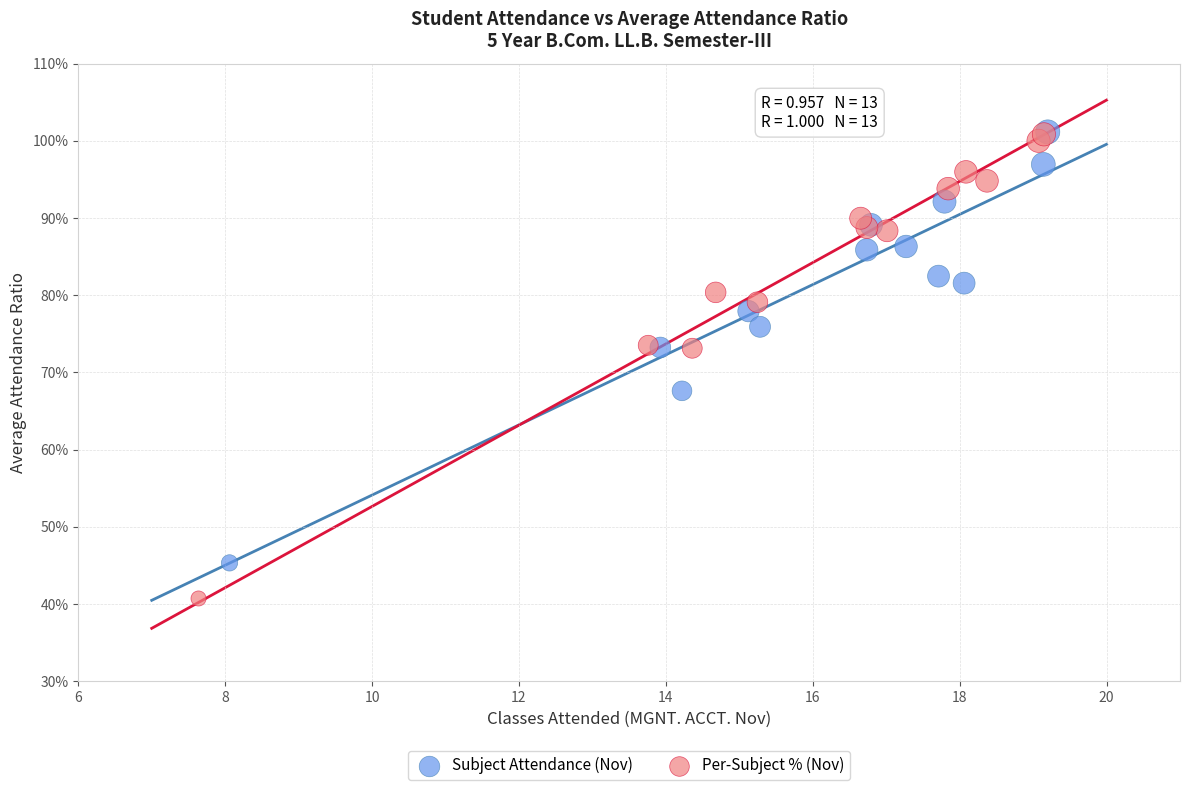

What are all the series names shown in the legend?

Subject Attendance (Nov), Per-Subject % (Nov)